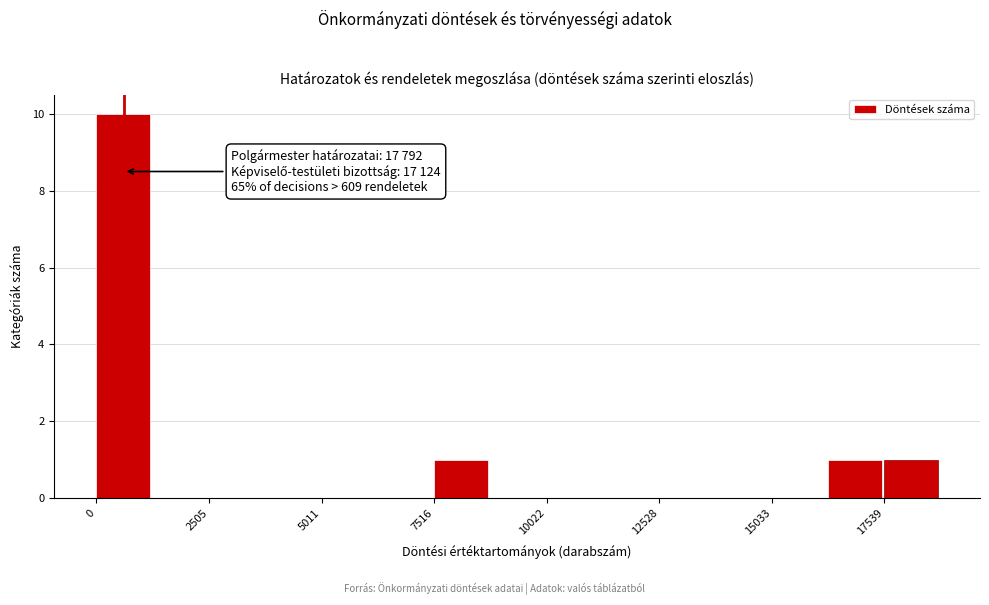

Read against the x-axis, roughly where is the centre of the tallest bar?

500